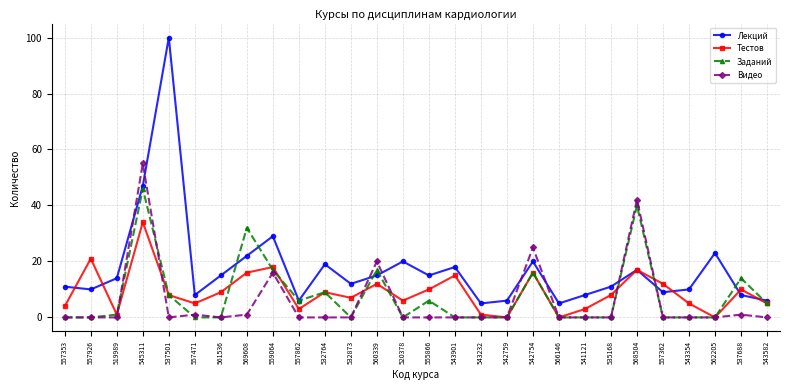

True or false: Лекций has more than 2 interior local peaks.

True